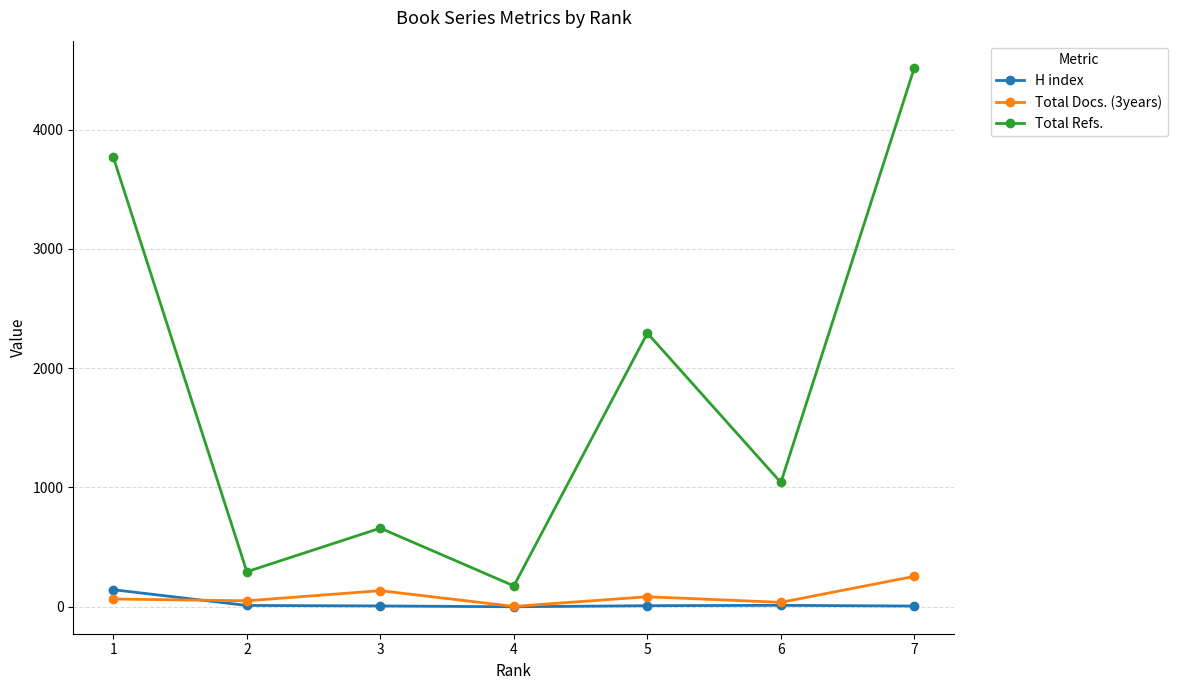

Between 6 and 7, which series saw the biggest shift?

Total Refs.